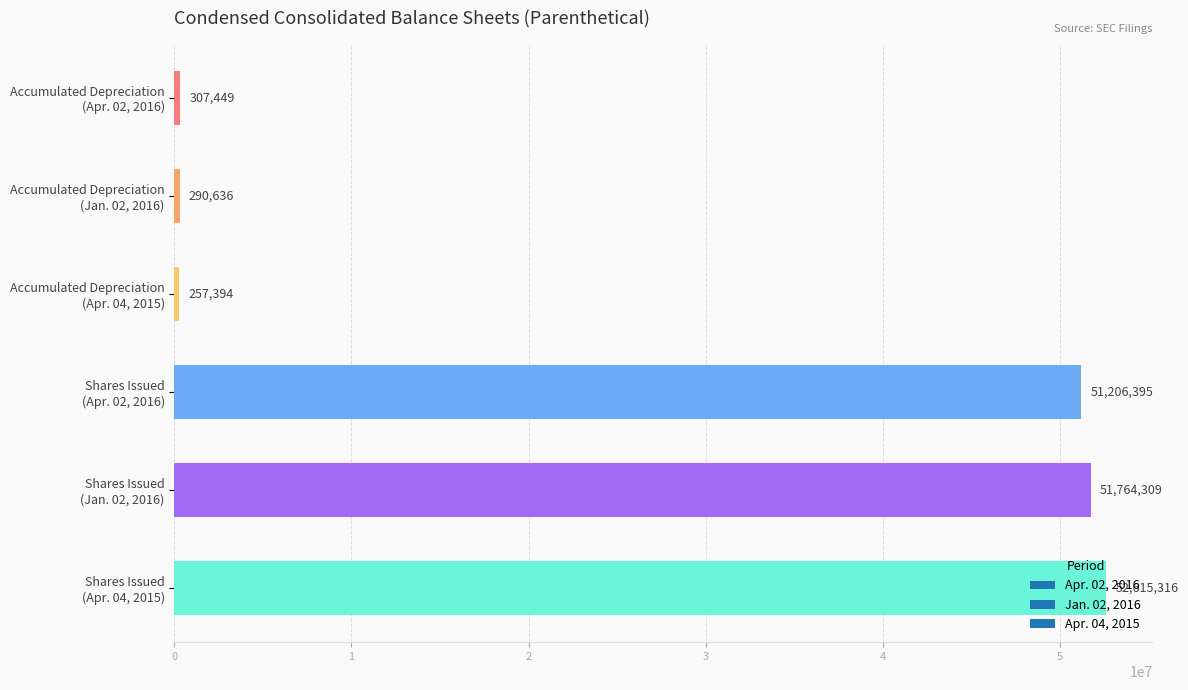

What is the value of the 4th bar from the top?

51206395